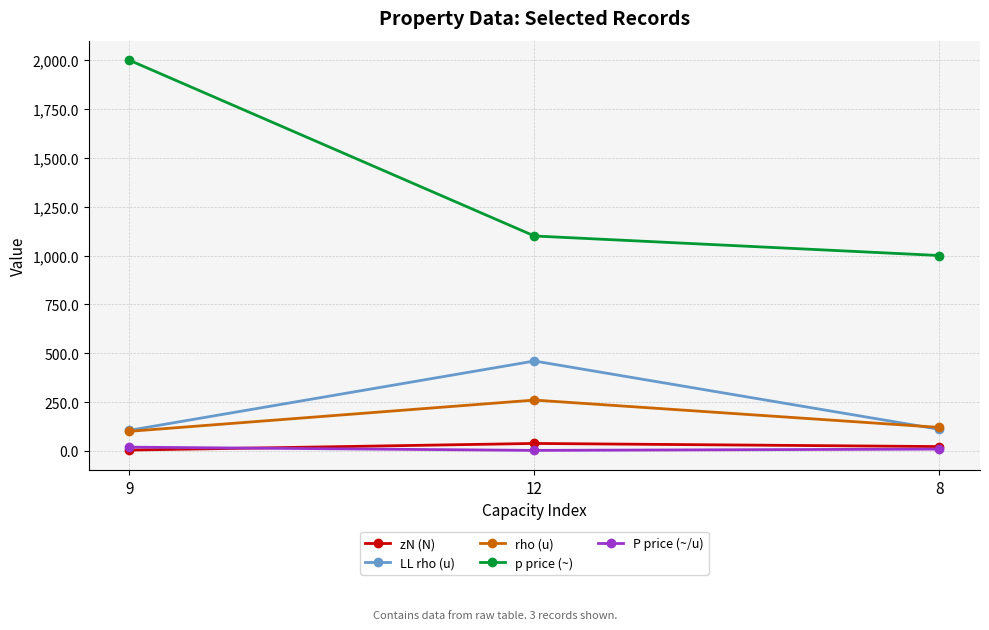

Rank the series at 12 from lowest to highest value.

P price (~/u), zN (N), rho (u), LL rho (u), p price (~)